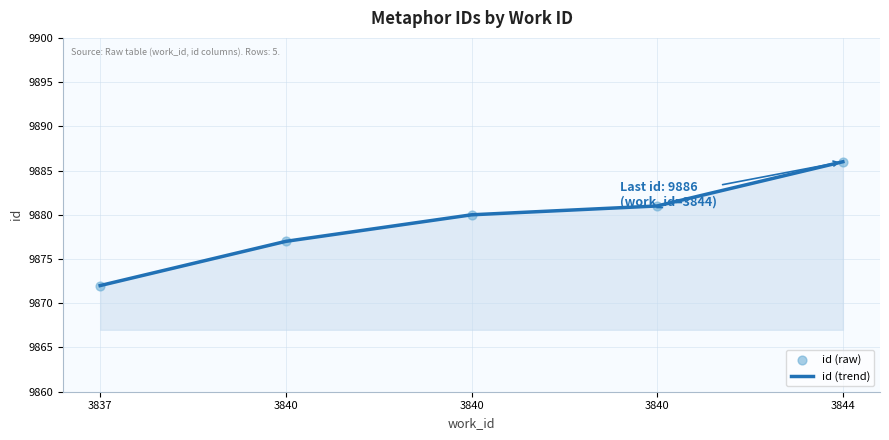

How many series are shown in this chart?

1